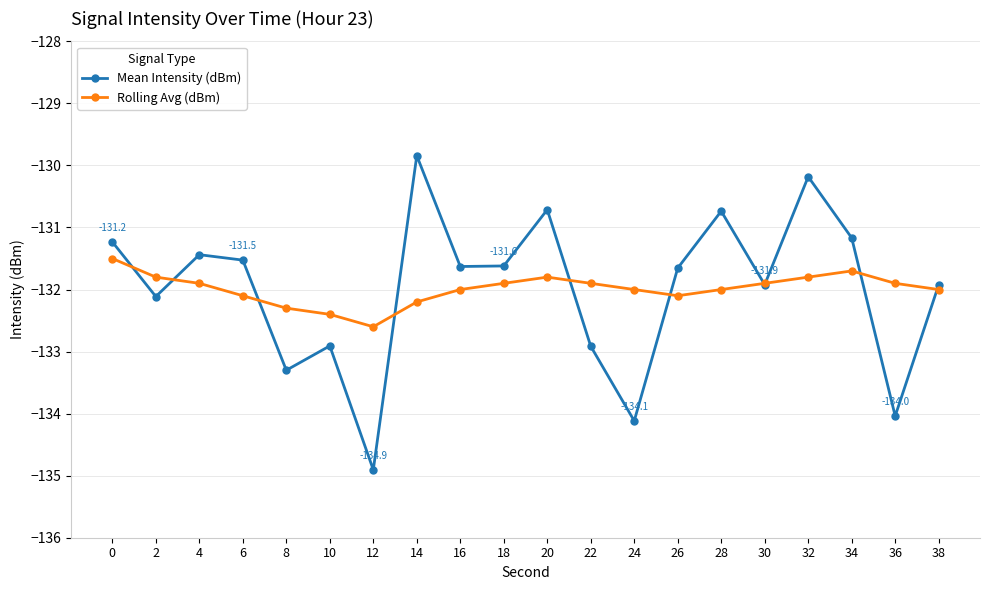

How many data points does each series have?

20